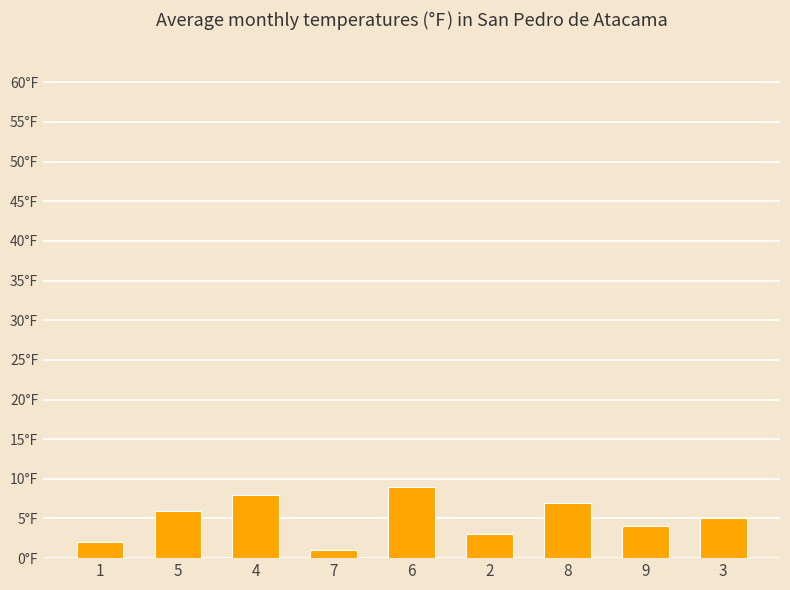

What position from the right is 9?

2